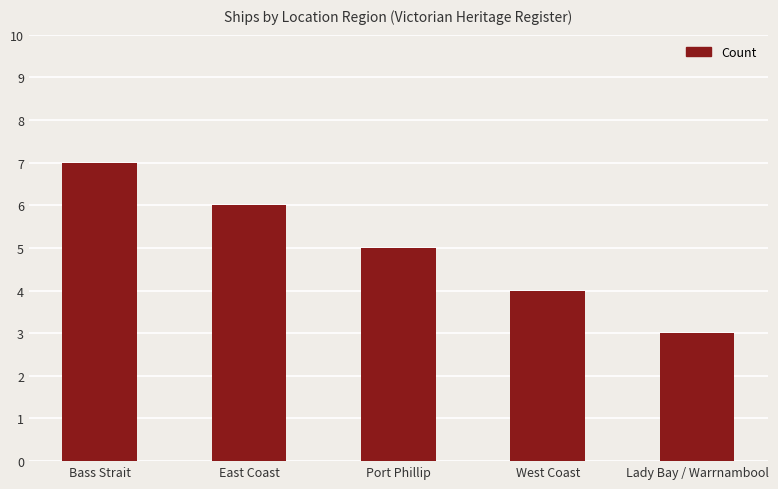

The chart shows a value of 3 at Port Phillip. True or false?

False